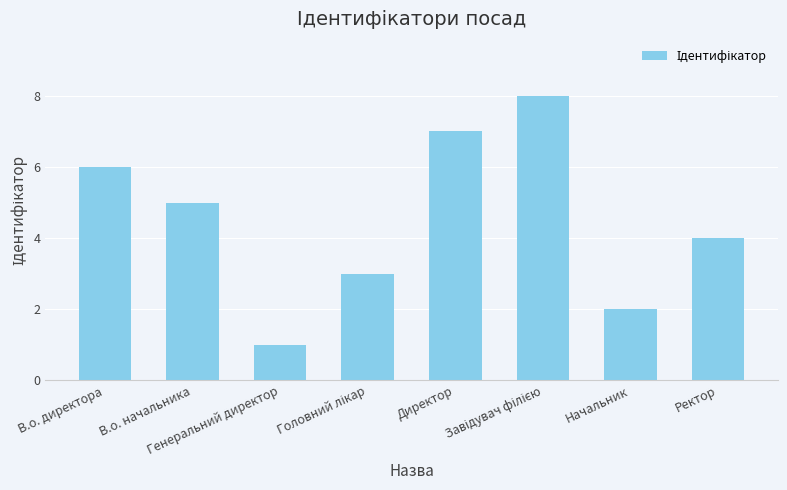

What is the difference between the maximum and minimum values?

7